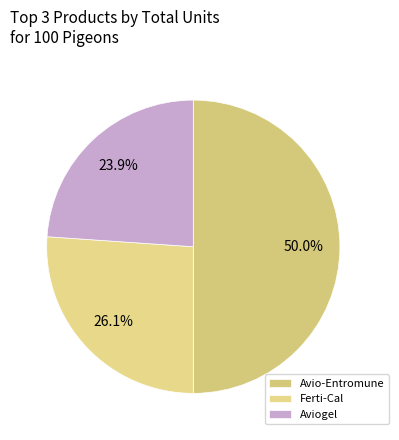

How many slices are in this pie chart?

3